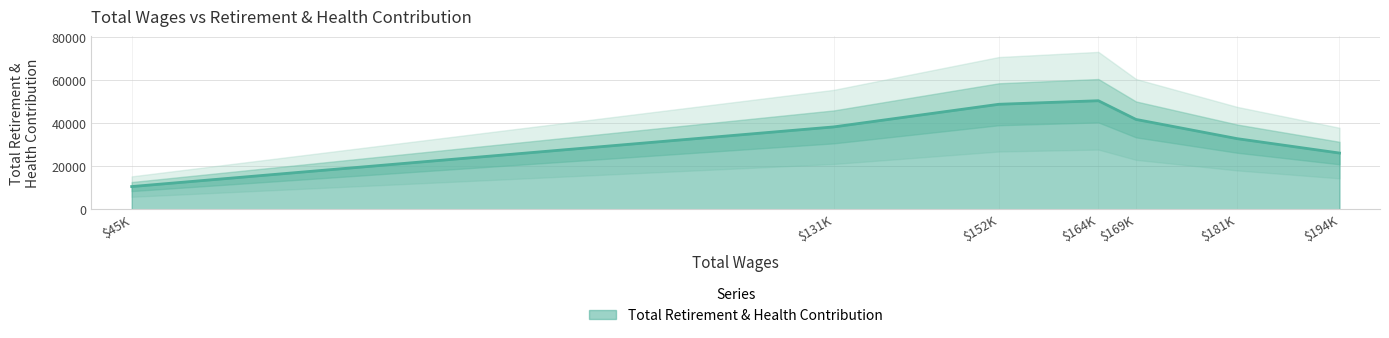

Read the value at 193785.0, to the nearest 50.

26100